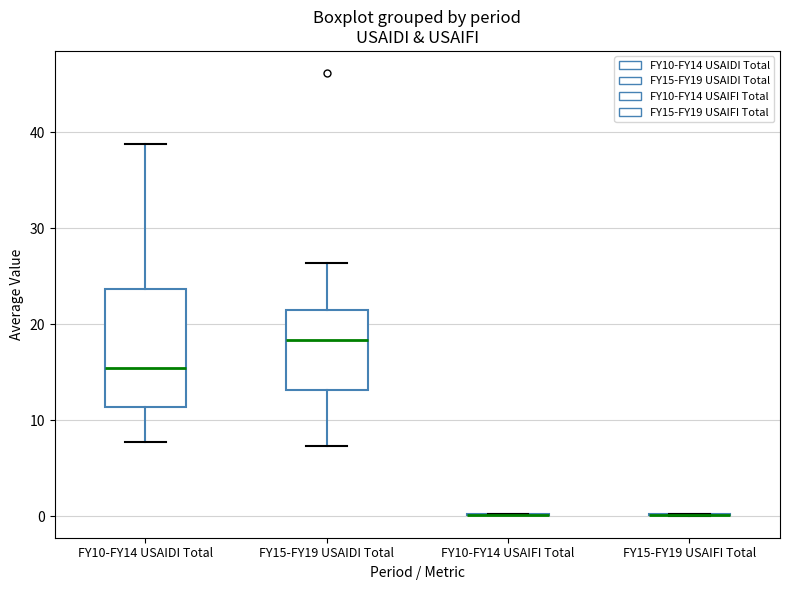

Reading left to right, read every box against the y-axis: the position of its median line, the range the box covers, and the ends of its whiskers. The values are not printed on the chart, so give them approximately, as read against the axis.

FY10-FY14 USAIDI Total: median 15, box 11 to 24, whiskers 8 to 39
FY15-FY19 USAIDI Total: median 18, box 13 to 22, whiskers 7 to 26
FY10-FY14 USAIFI Total: box collapsed to a line at 0, whiskers 0 to 0
FY15-FY19 USAIFI Total: box collapsed to a line at 0, whiskers 0 to 0